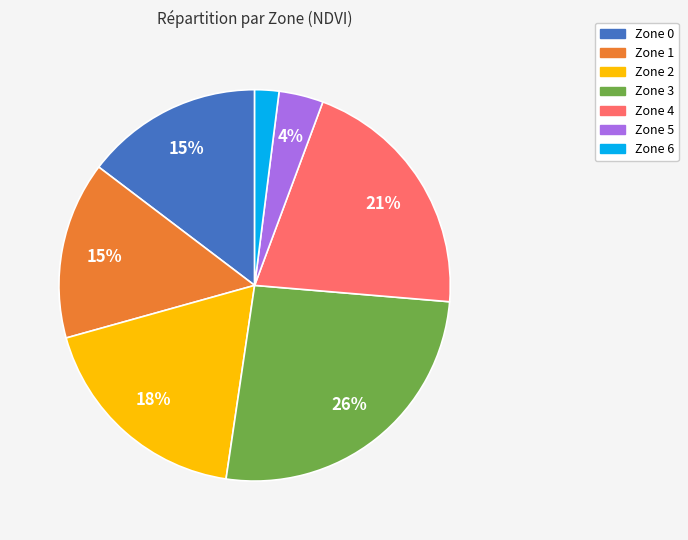

Between Zone 4 and Zone 2, which is larger?

Zone 4